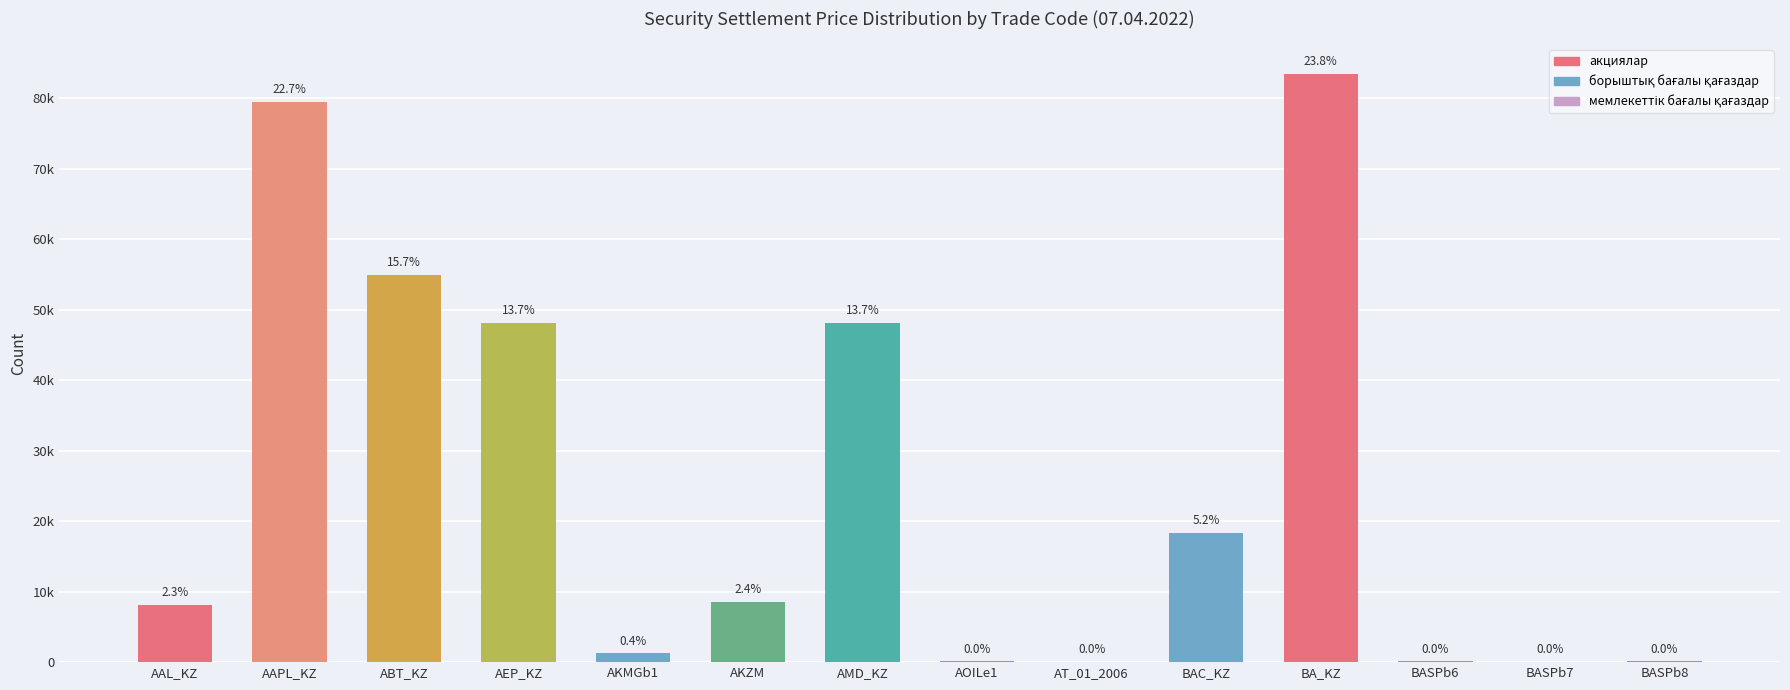

What is the maximum value shown in the chart?

83525.7